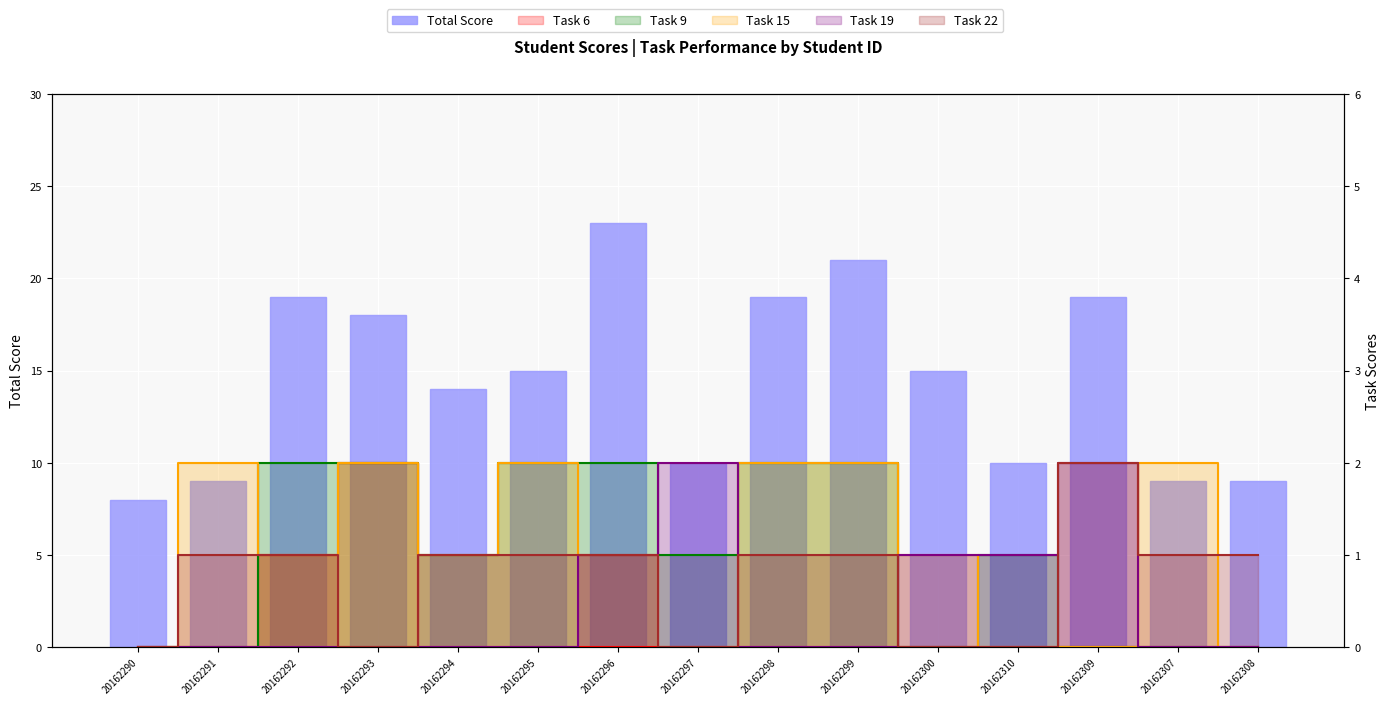

What is the difference between the second highest and second lowest values?

12